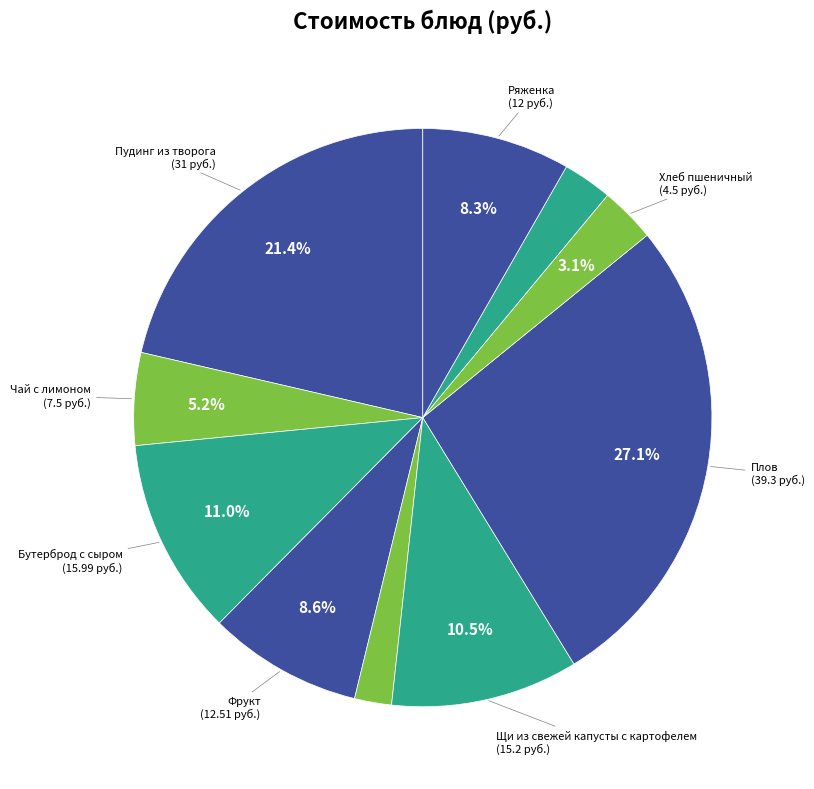

Which category has the biggest portion of the pie?

Плов